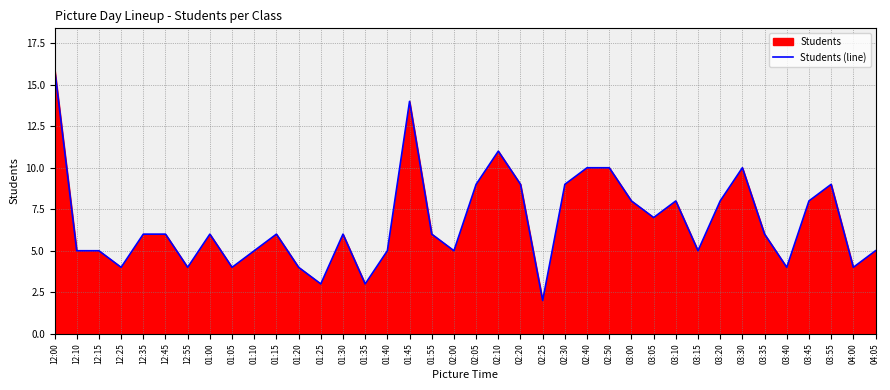

List the labels in order of value, largest first.

12:00, 01:45, 02:10, 02:40, 02:50, 03:30, 02:05, 02:20, 02:30, 03:55, 03:00, 03:10, 03:20, 03:45, 03:05, 12:35, 12:45, 01:00, 01:15, 01:30, 01:55, 03:35, 12:10, 12:15, 01:10, 01:40, 02:00, 03:15, 04:05, 12:25, 12:55, 01:05, 01:20, 03:40, 04:00, 01:25, 01:35, 02:25